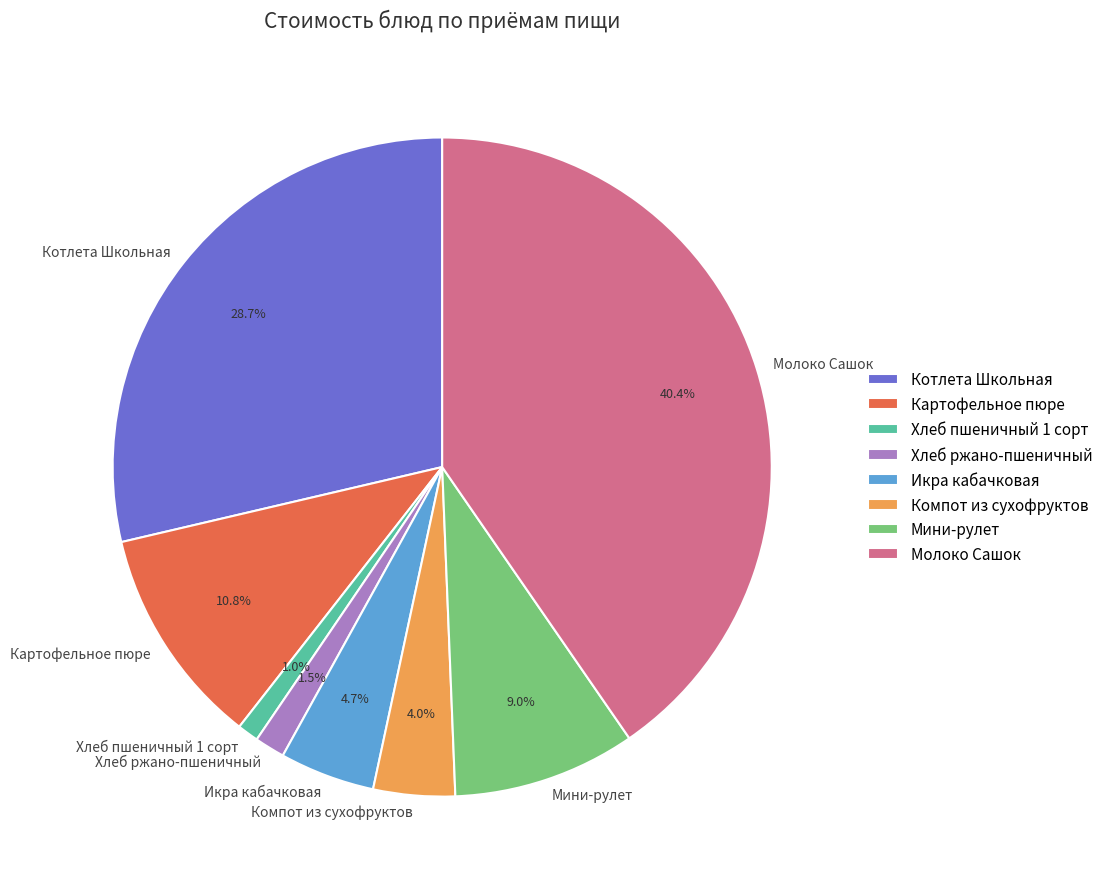

How many segments does this pie chart have?

8